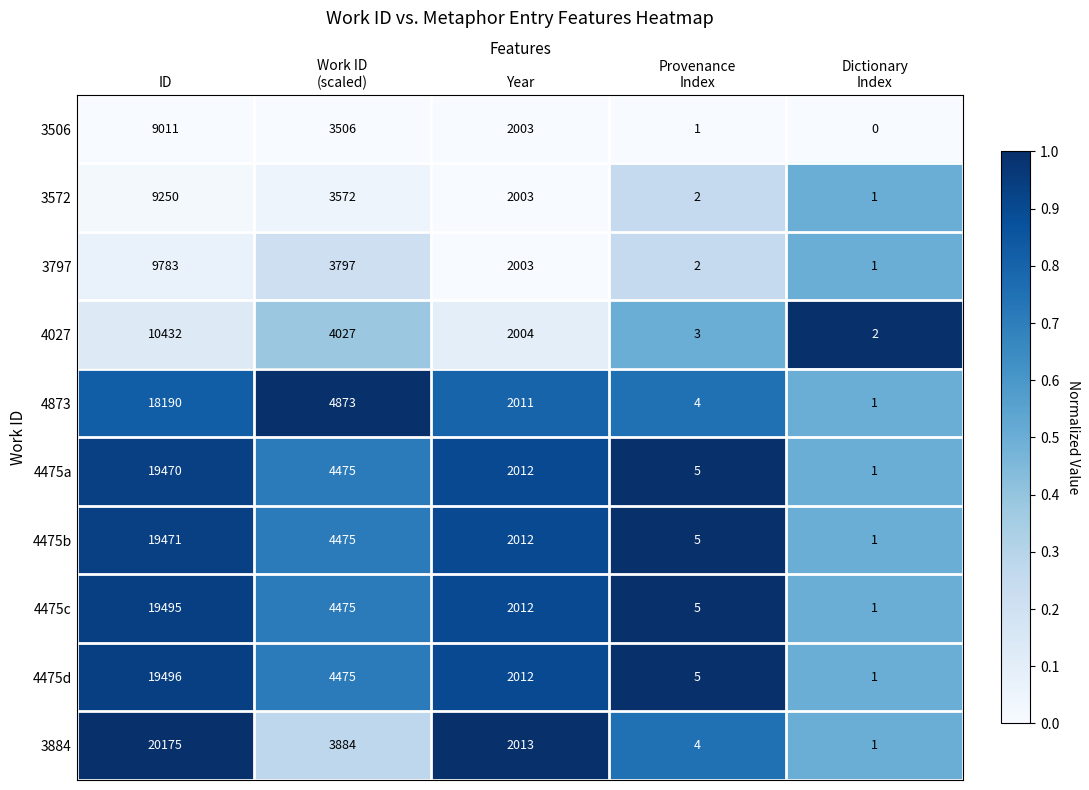

Is it true that 4475c equals 2012 at Year?

True